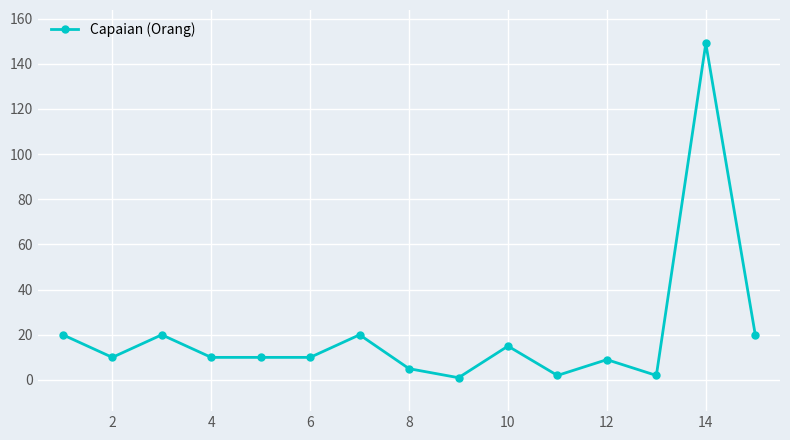

True or false: there are more than 2 points higher than both neighbors.

True